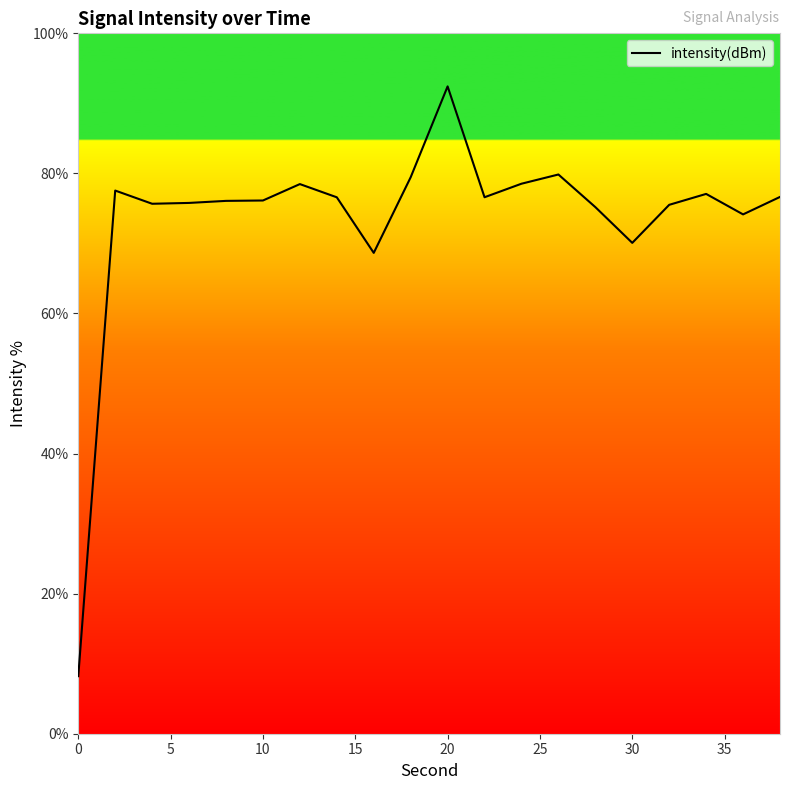

What is the greatest value displayed?

92.4